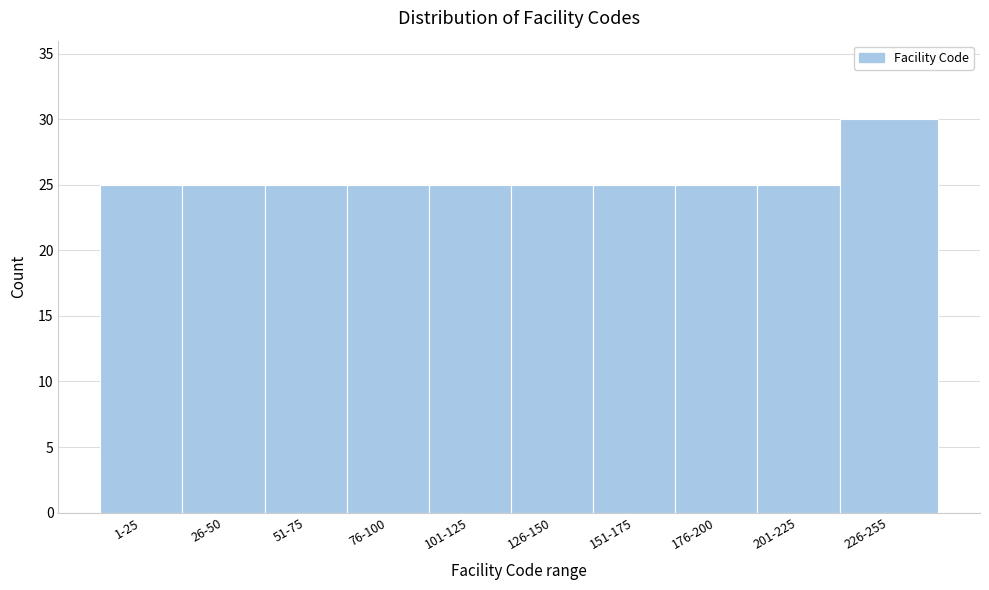

Reading left to right, extract all data points from this chart.

1-25=25	26-50=25	51-75=25	76-100=25	101-125=25	126-150=25	151-175=25	176-200=25	201-225=25	226-255=30